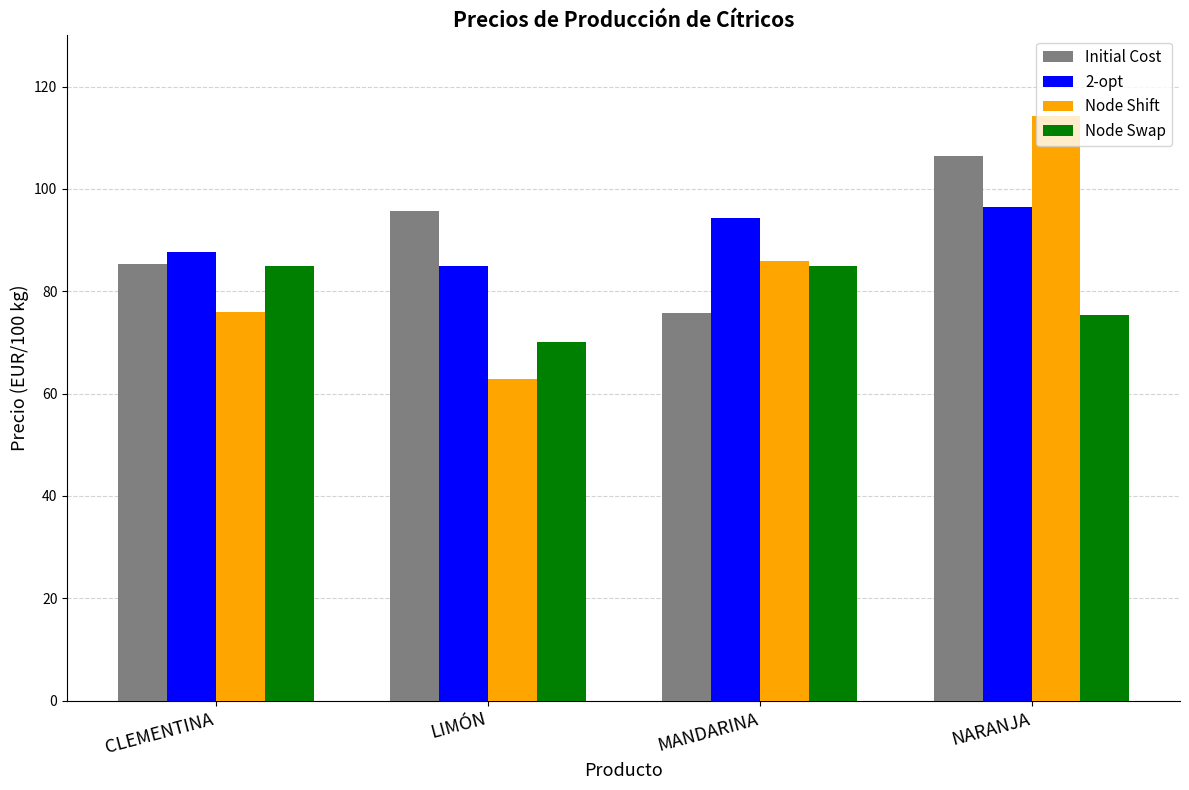

What position from the left is CLEMENTINA?

1